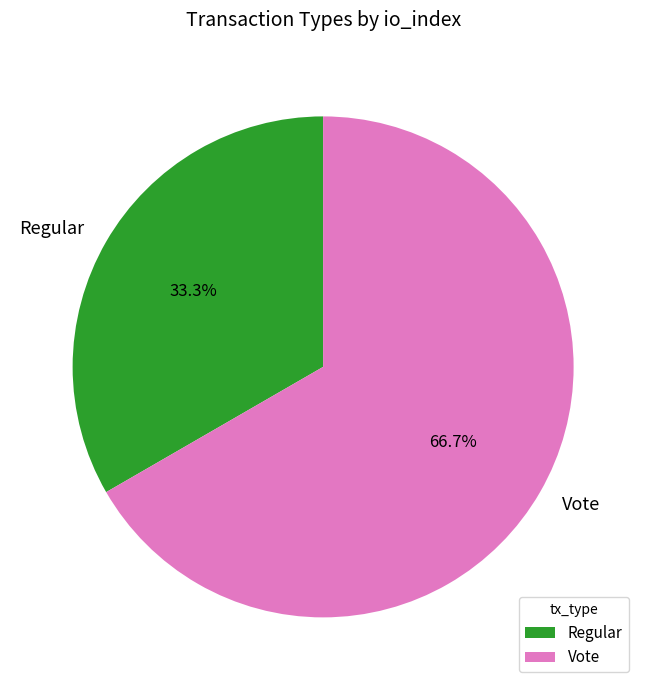

Does Regular account for over 50% of the chart?

No